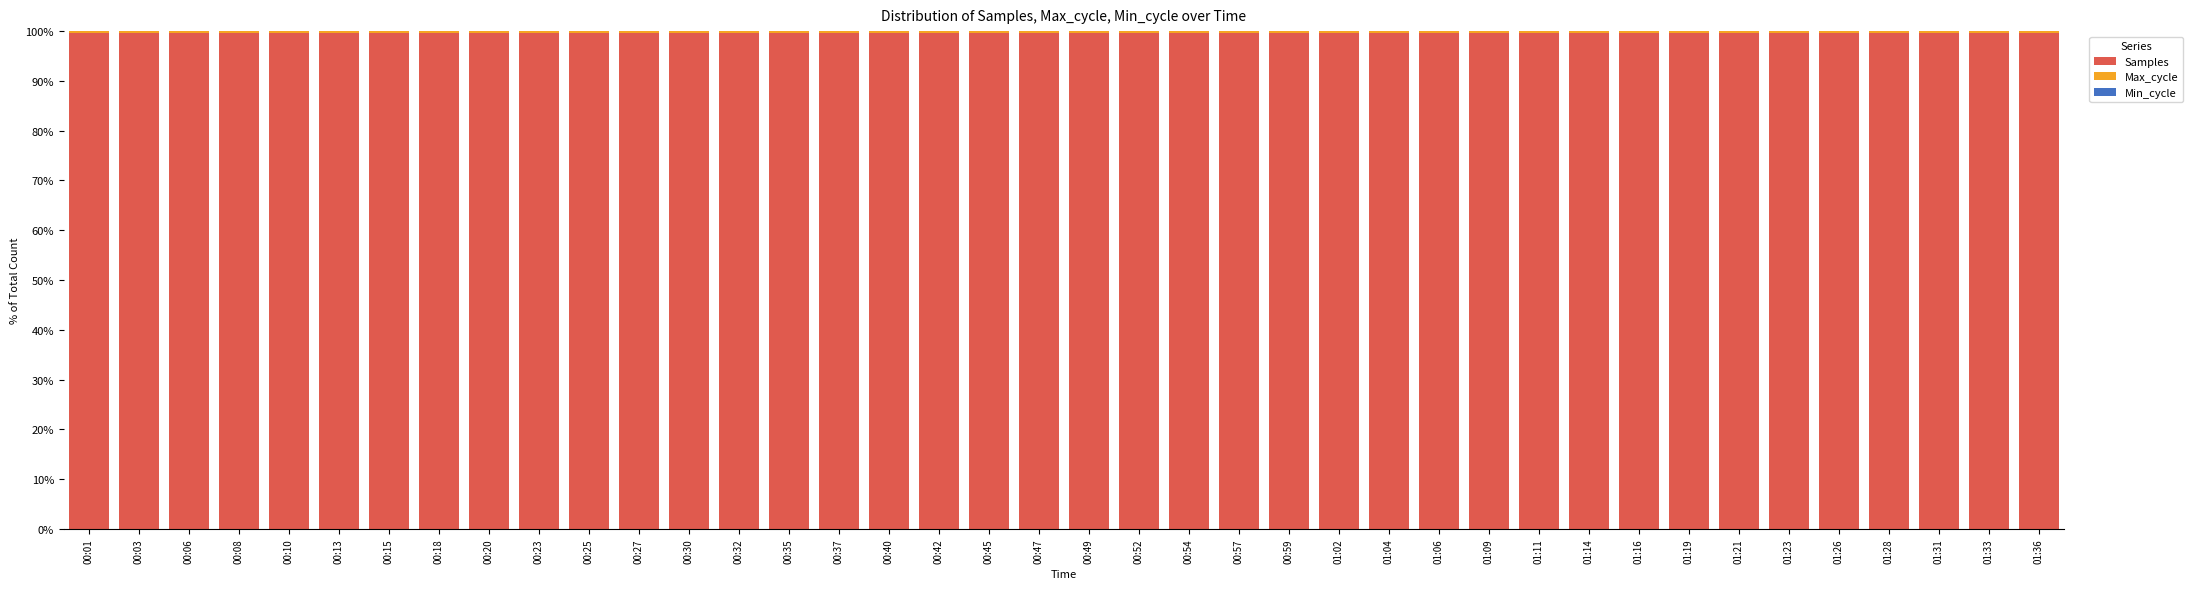

True or false: Samples has a value of 53.5 at 00:32.

False